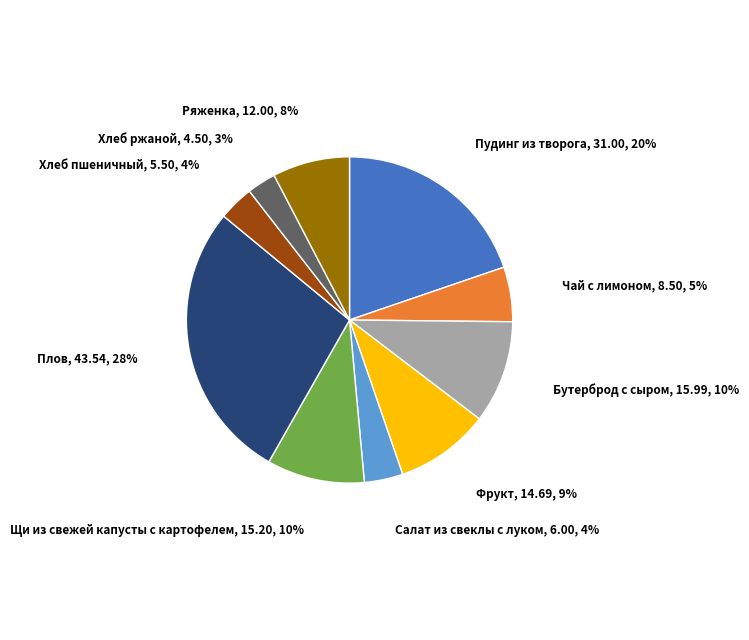

To the nearest percent, what is the average slice percentage?

10%